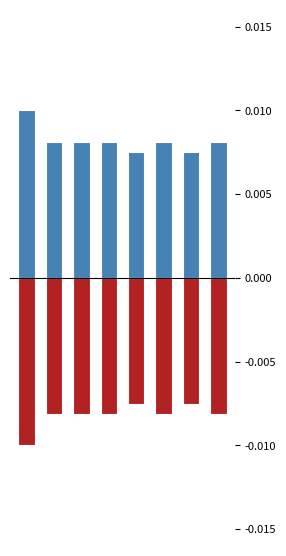

Reading left to right, list all the values displayed in this chart.

Jul. 01, 2017: 0.0	0.0	0.0	0.0	0.0	0.0	0.0	0.0
Dec. 31, 2016: -0.0	-0.0	-0.0	-0.0	-0.0	-0.0	-0.0	-0.0